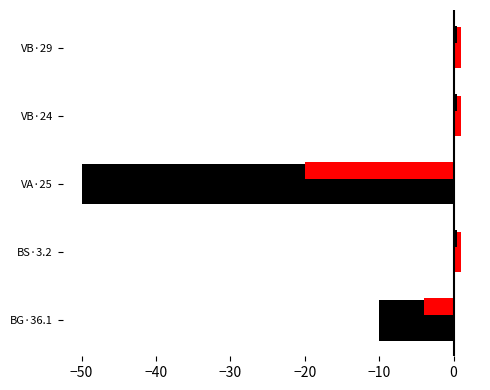

What is the maximum value shown in the chart?

1.0